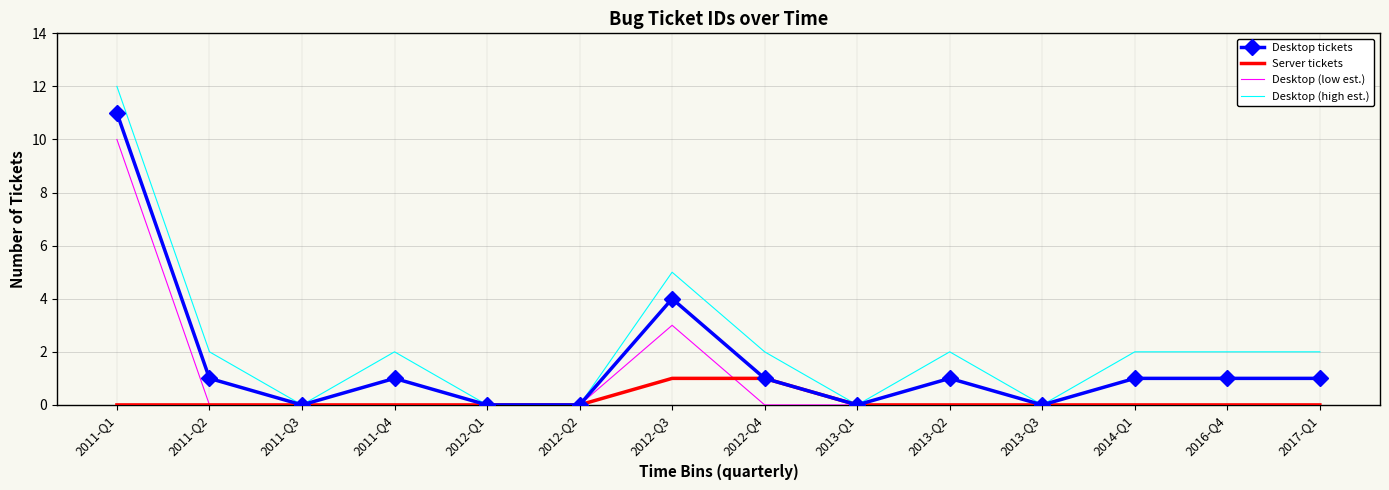

The value of Desktop (low est.) at 2012-Q4 is 0. True or false?

True